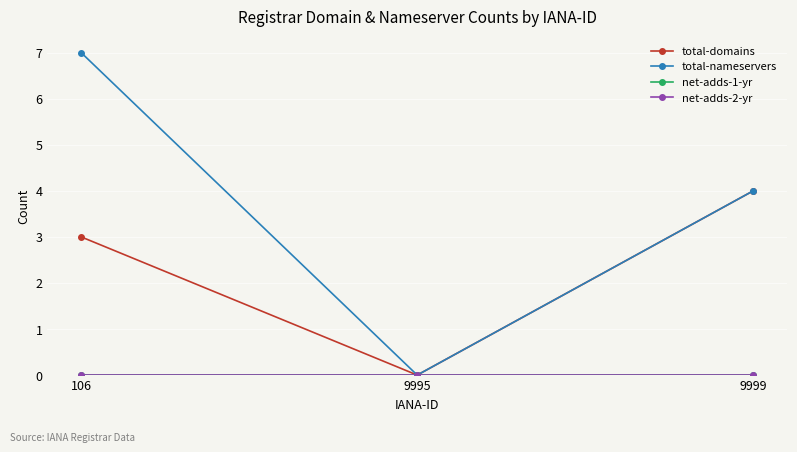

Reading left to right, what are all the values shown in this chart?

total-domains: 106=3	9995=0	9999=4
total-nameservers: 106=7	9995=0	9999=4
net-adds-1-yr: 106=0	9995=0	9999=0
net-adds-2-yr: 106=0	9995=0	9999=0